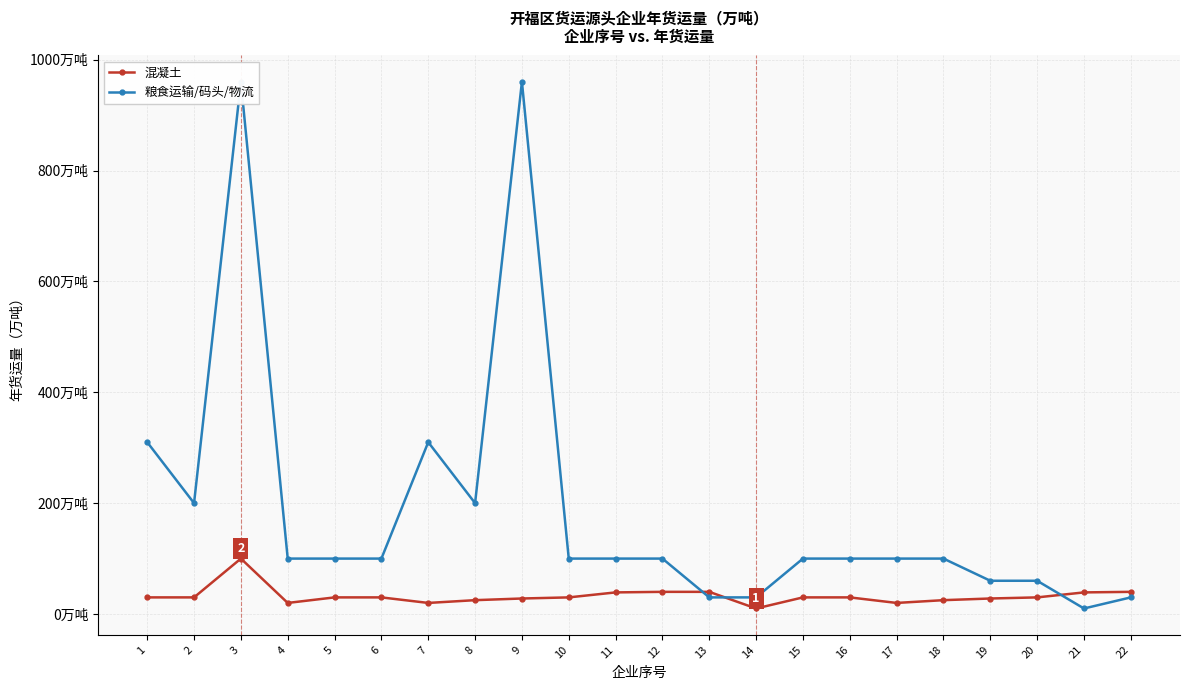

Does the chart have visible grid lines?

Yes